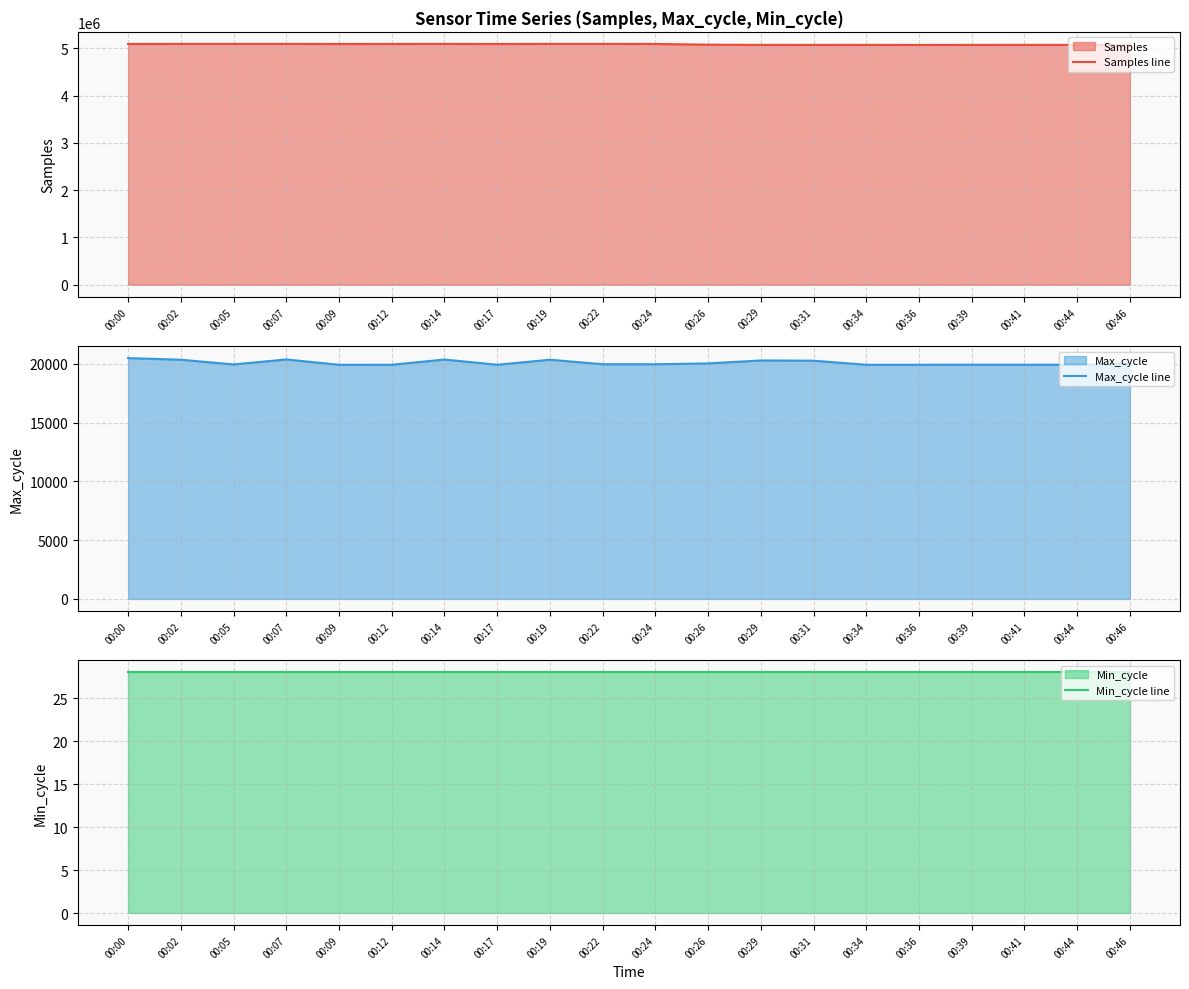

What is the greatest value displayed?

5092742